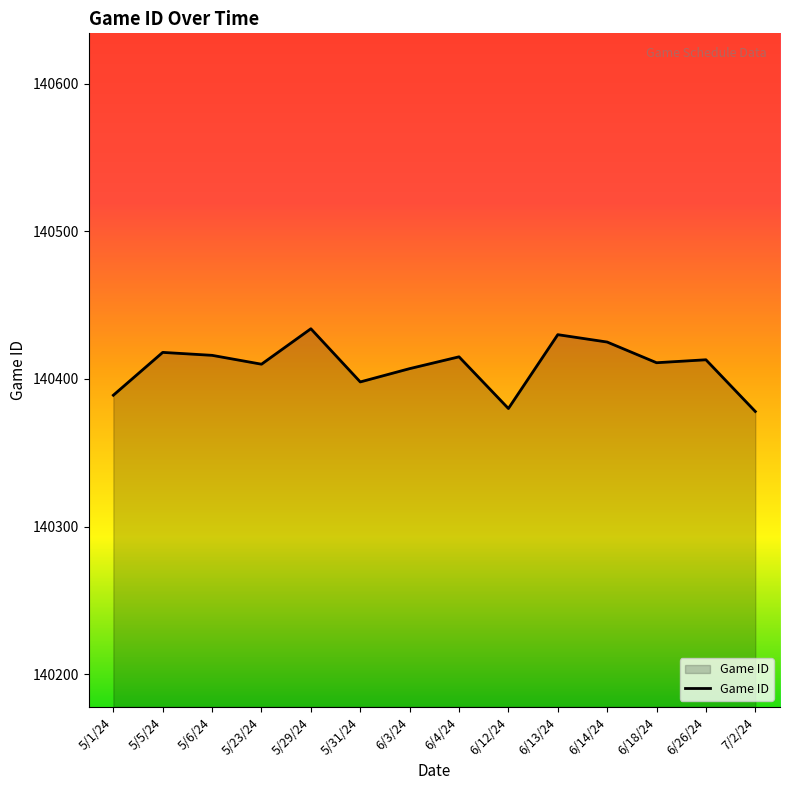

What is the sum of all values?

1965724